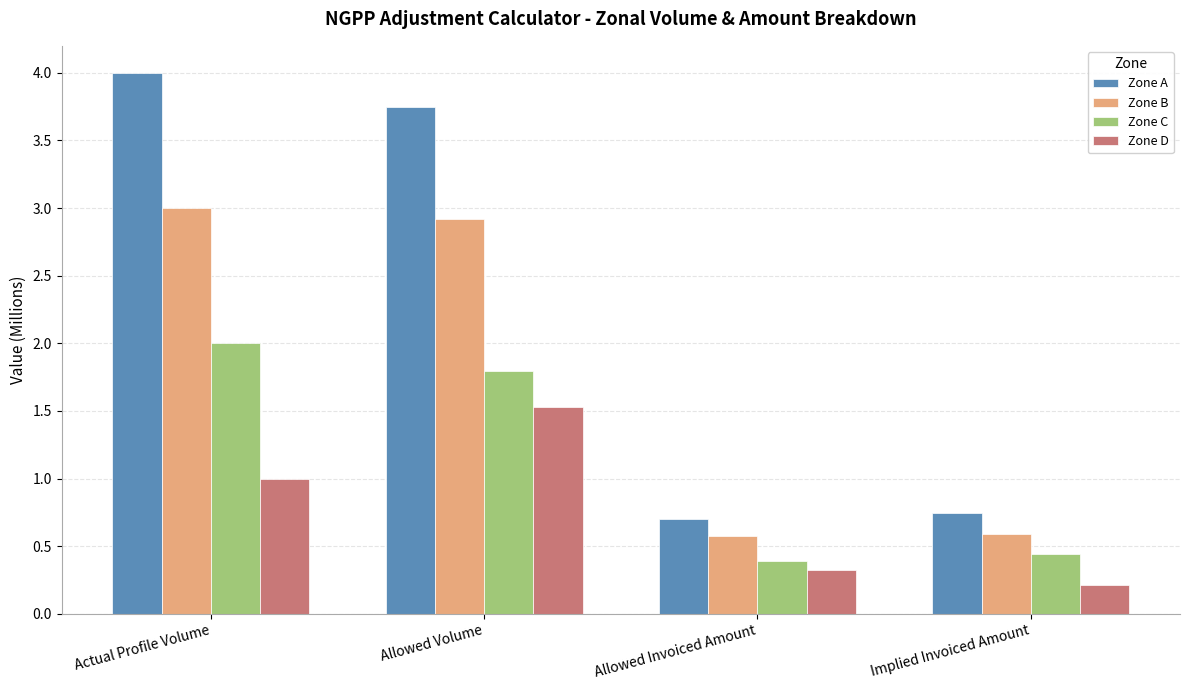

What is the average value of the Zone D series?

0.8